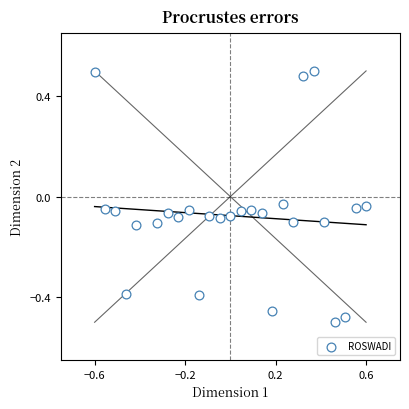

What is the range of X values (max minus min)?

1.2